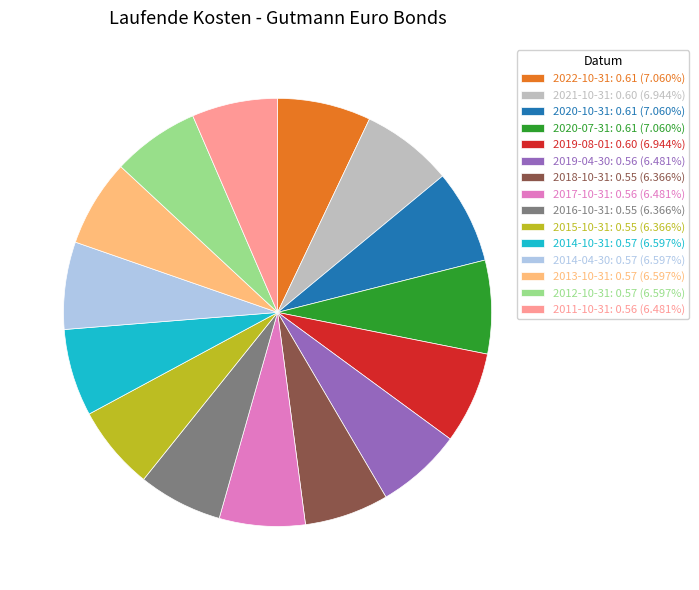

Is the sum of 2014-10-31 and 2021-10-31 greater than half?

No